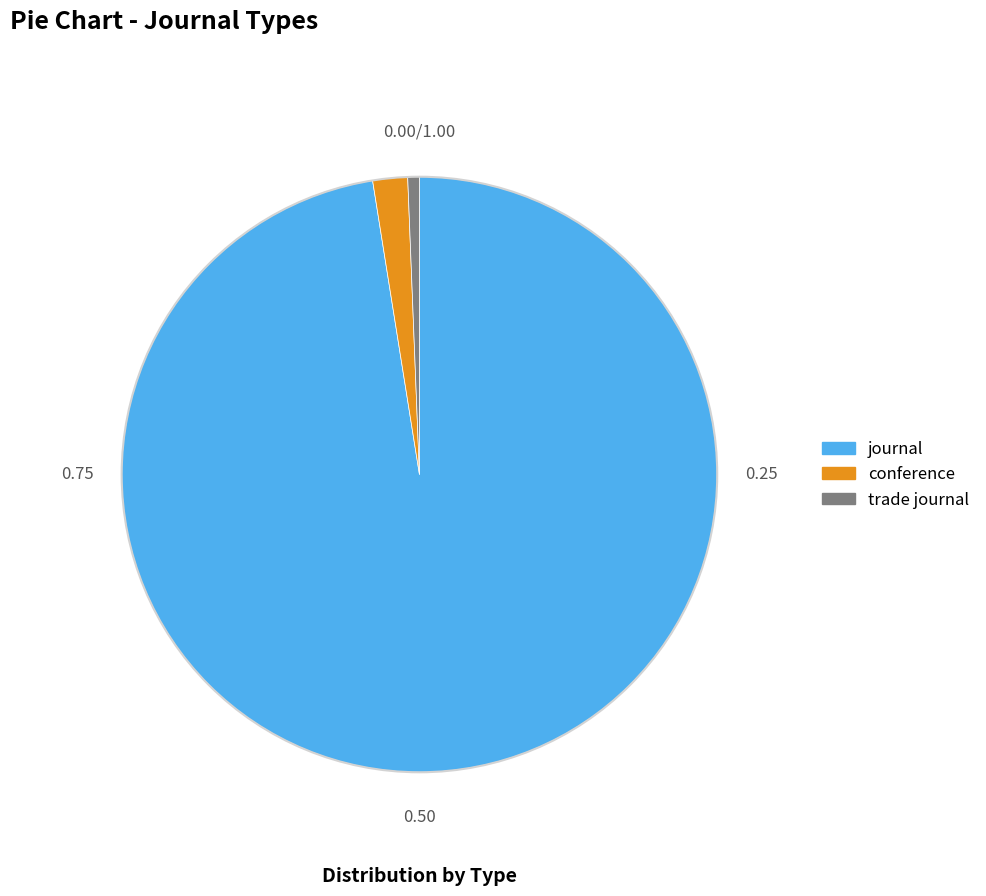

Approximately how many times larger is the value at journal compared to trade journal?

155.0